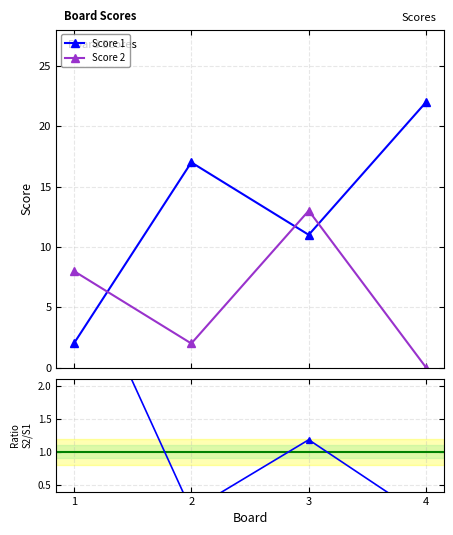

How many times do Score 1 and Score 2 / Score 1 cross each other?

1